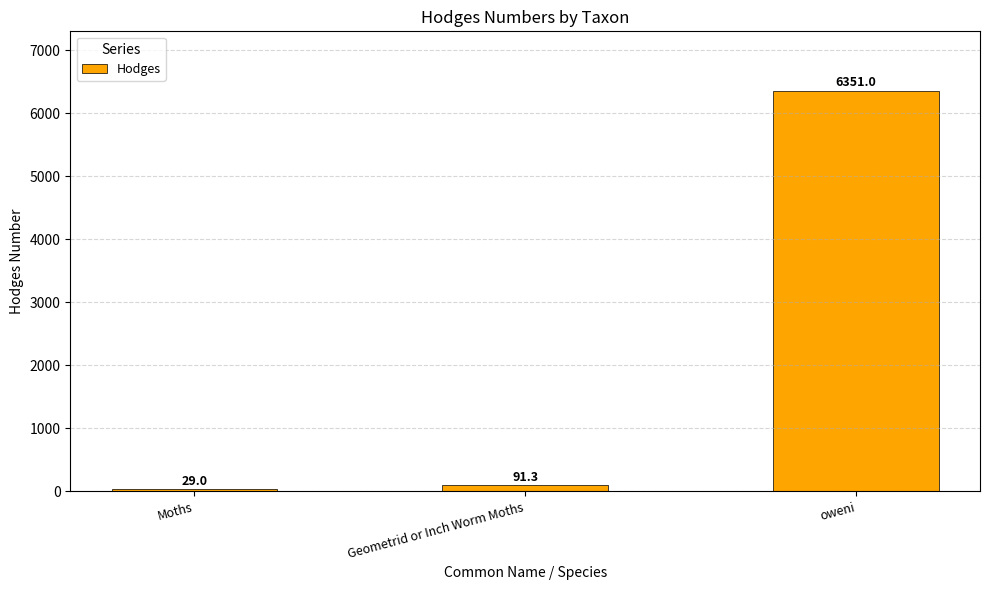

Reading right to left, transcribe all the data shown in this chart.

oweni=6351.0	Geometrid or Inch Worm Moths=91.3	Moths=29.0